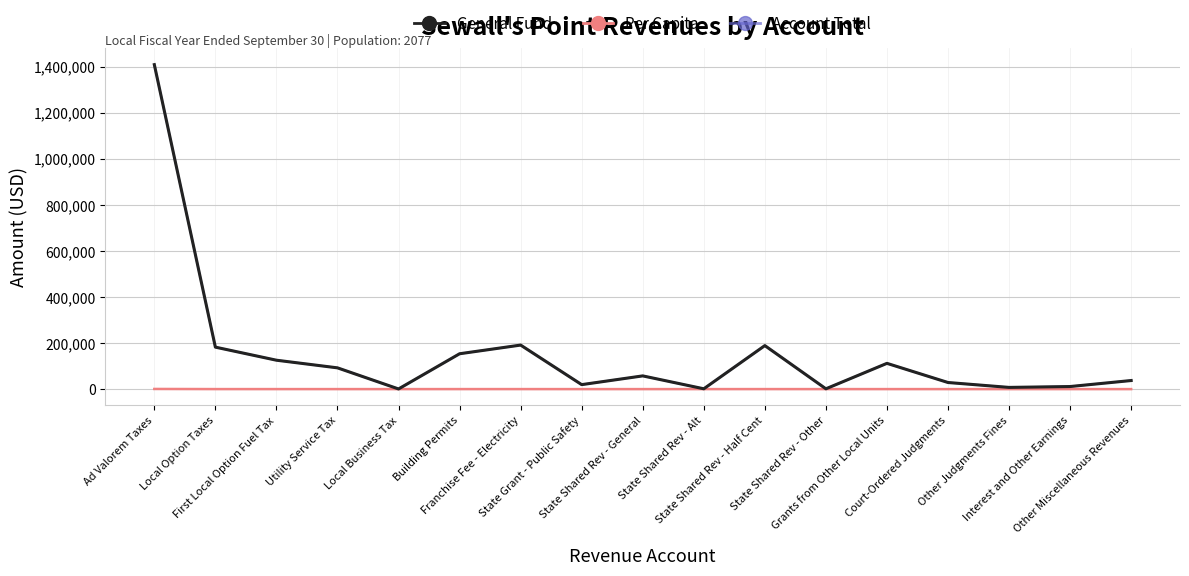

Reading left to right, what are all the values shown in this chart?

General Fund: 1409615.0	182334.0	125542.0	92361.0	664.0	153577.0	191253.0	19432.0	57423.0	1381.0	189048.0	1322.0	111909.0	28642.0	7381.0	11180.0	37266.0
Per Capita: 678.7	87.8	60.4	44.5	0.3	73.9	92.1	9.4	27.6	0.7	91.0	0.6	53.9	13.8	3.5	5.4	17.9
Account Total: 1409615.0	182334.0	125542.0	92361.0	664.0	153577.0	191253.0	19432.0	57423.0	1381.0	189048.0	1322.0	111909.0	28642.0	7381.0	11180.0	37266.0